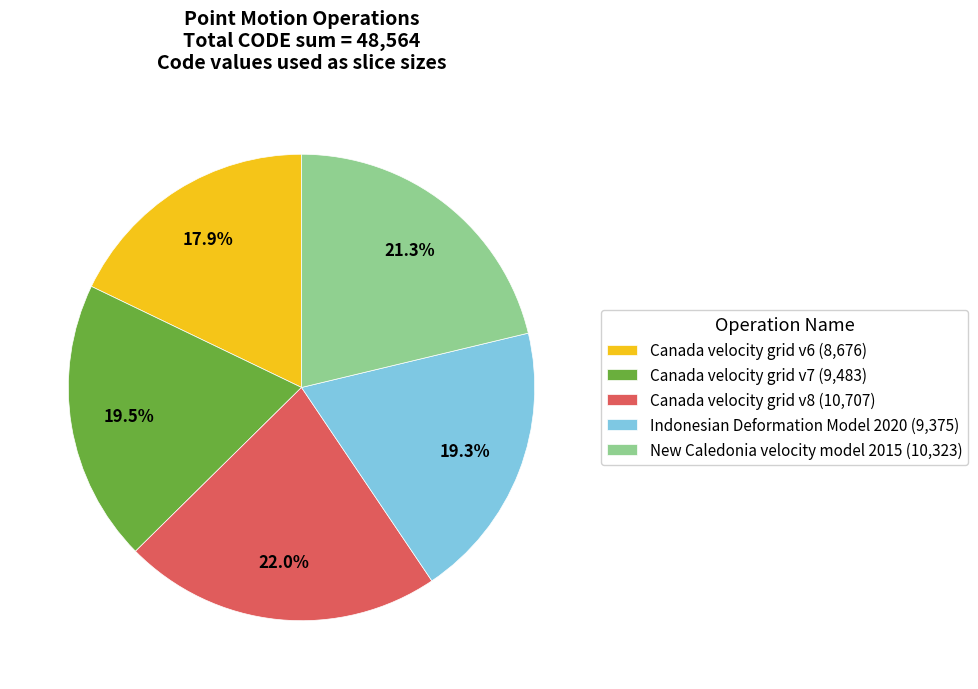

To the nearest percent, what percentage of the pie is Canada velocity grid v8?

22%